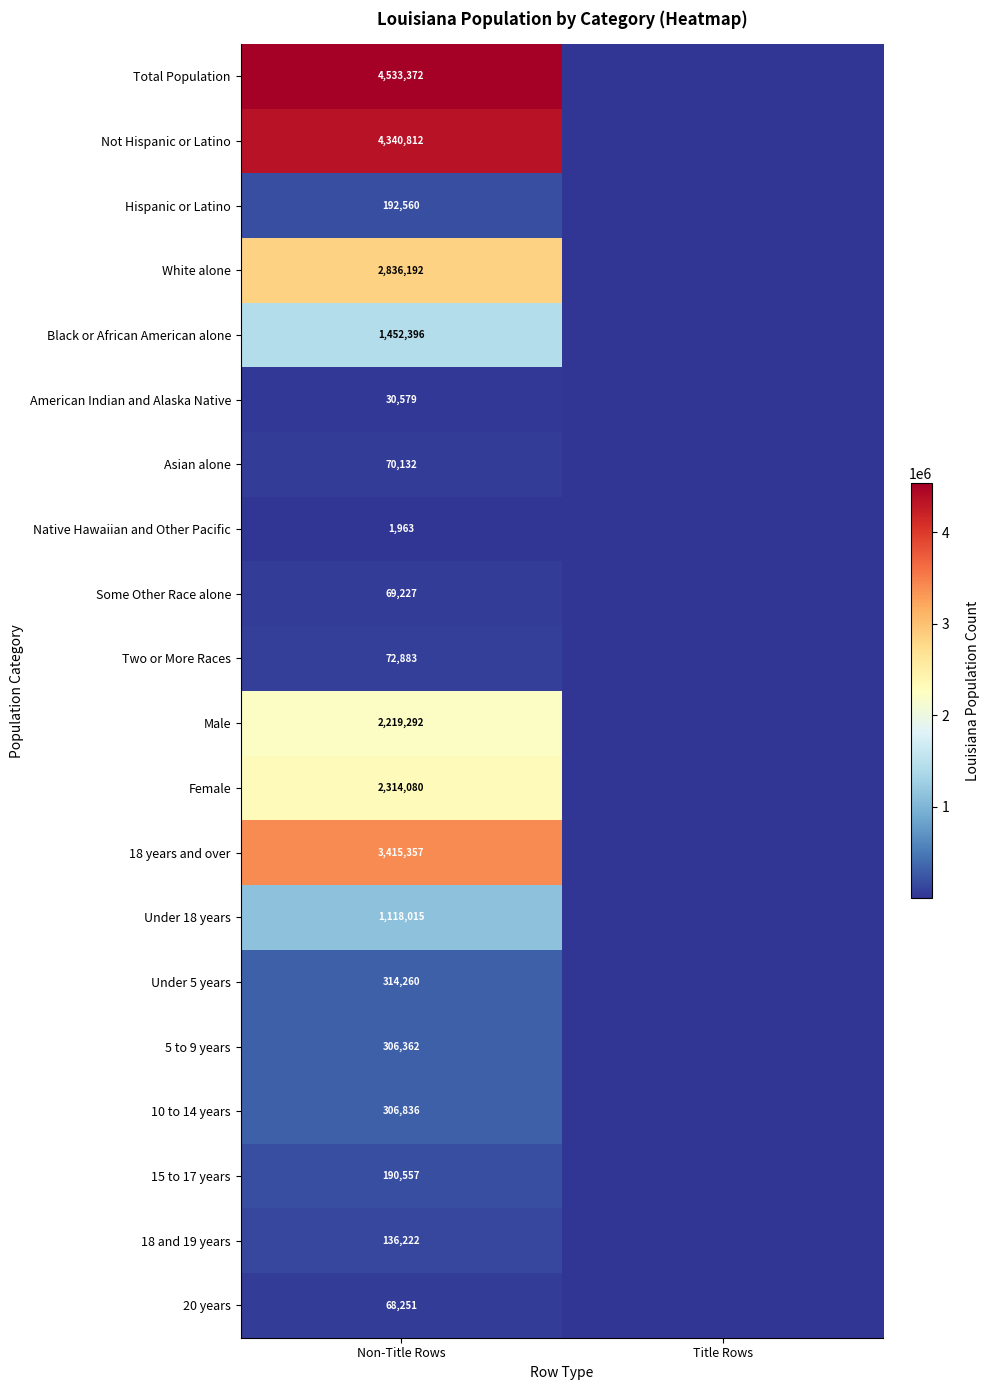

Which label corresponds to the smallest value in the chart?

Title Rows